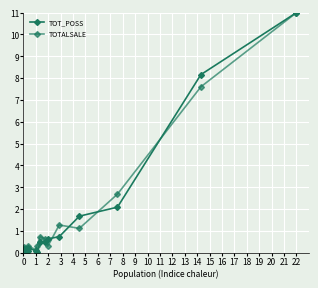

What is the value of the TOTALSALE point at the 13th from the left?

0.7